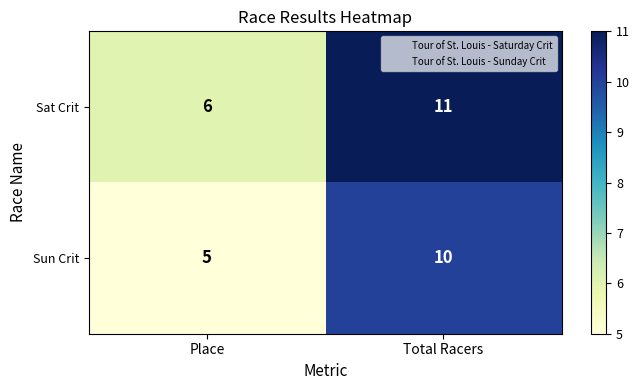

Where is Sat Crit nearest to the value 8?

Place